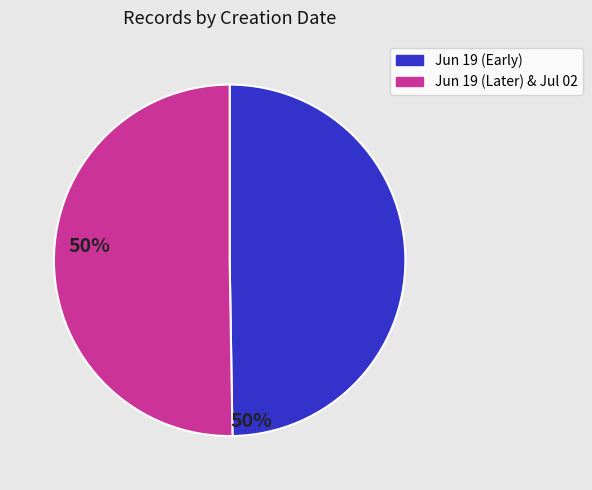

Is there a majority slice in this chart?

Yes